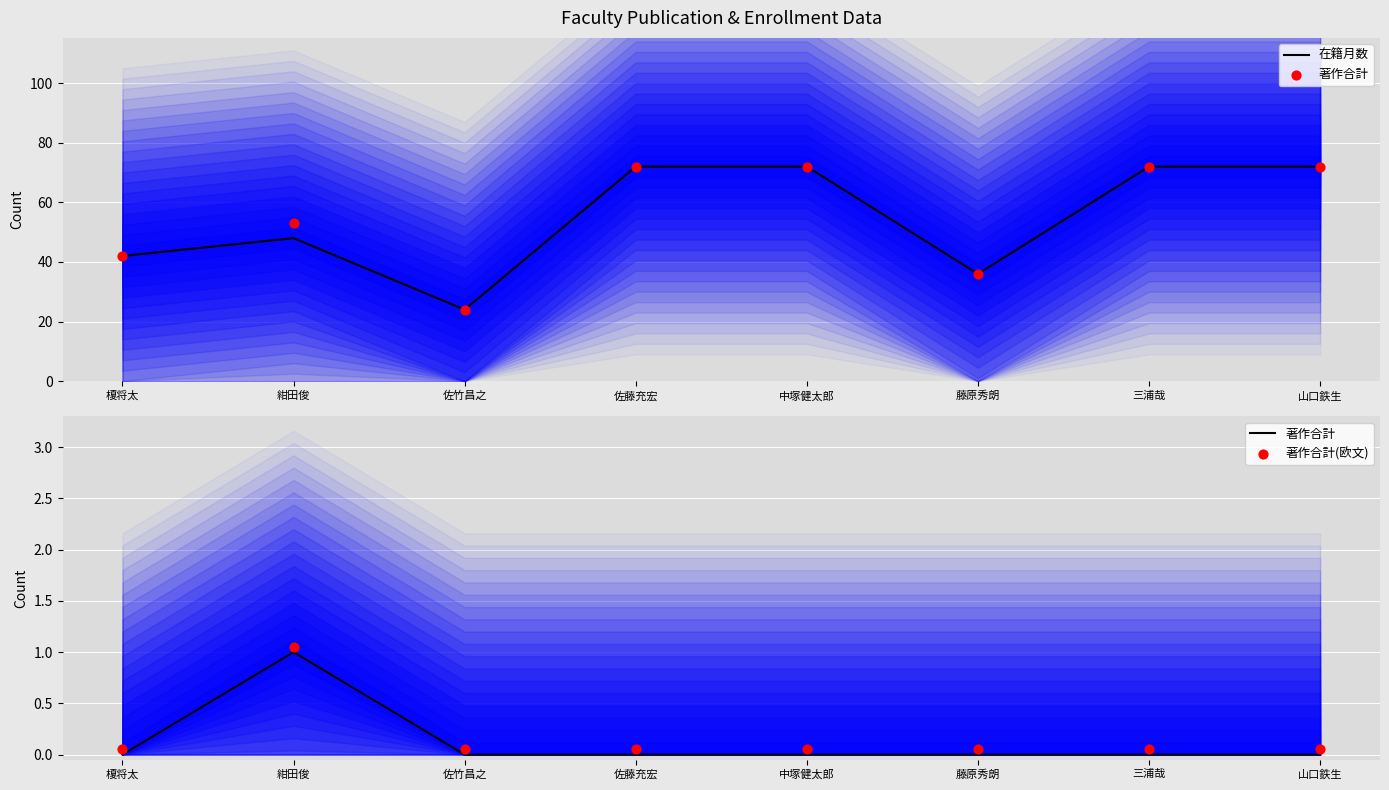

Which series reaches the maximum Y coordinate?

在籍月数